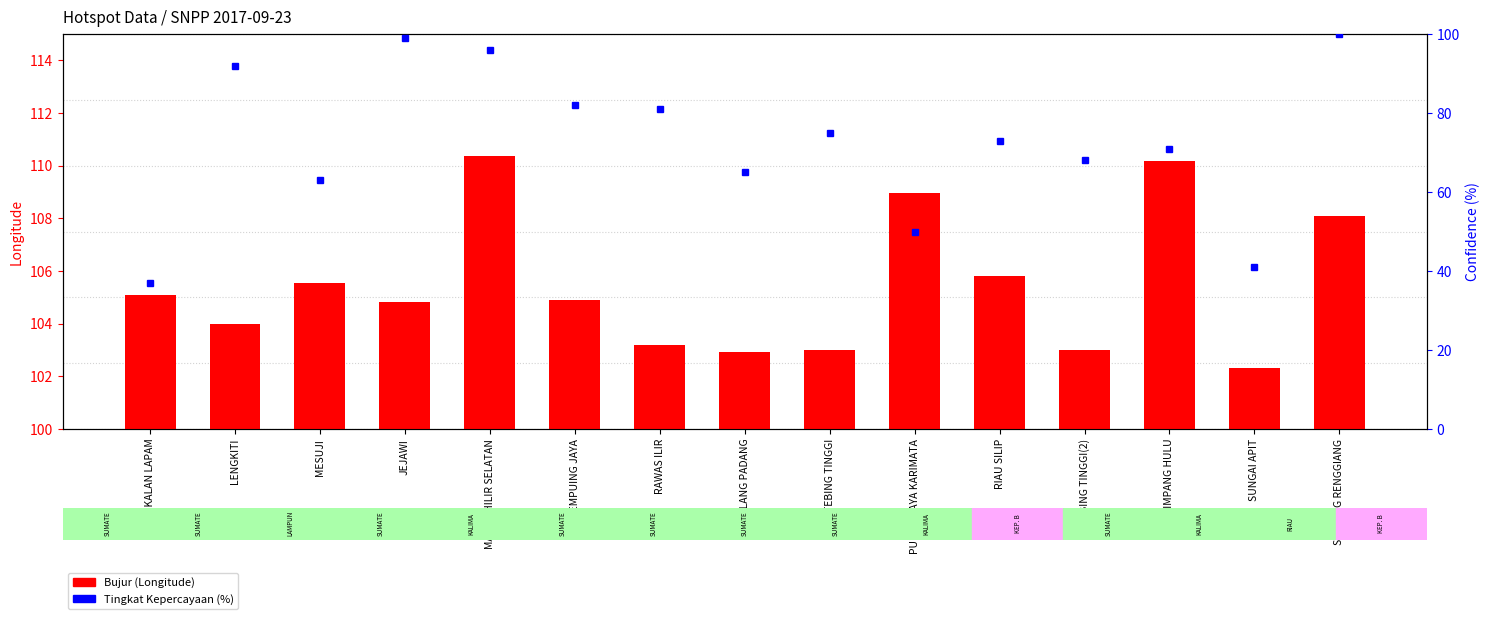

Is it true that the value at SIMPANG HULU is 110.2?

True